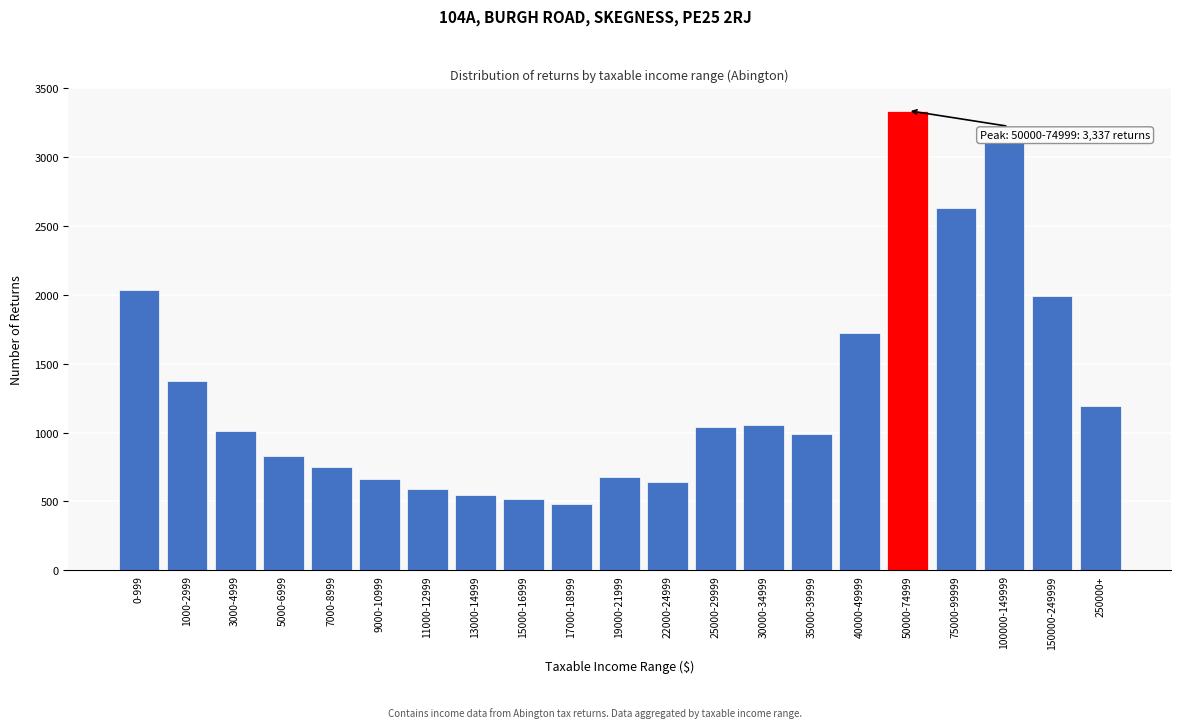

What is the smallest value displayed?

482